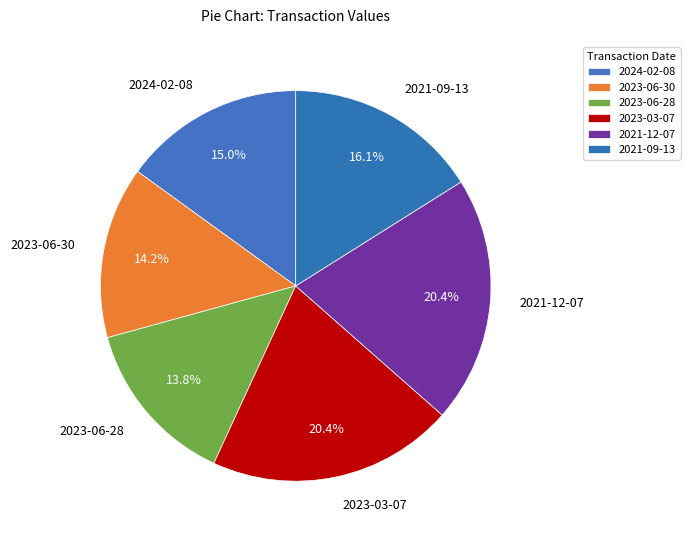

How much of the chart is everything except 2024-02-08?

85.0%